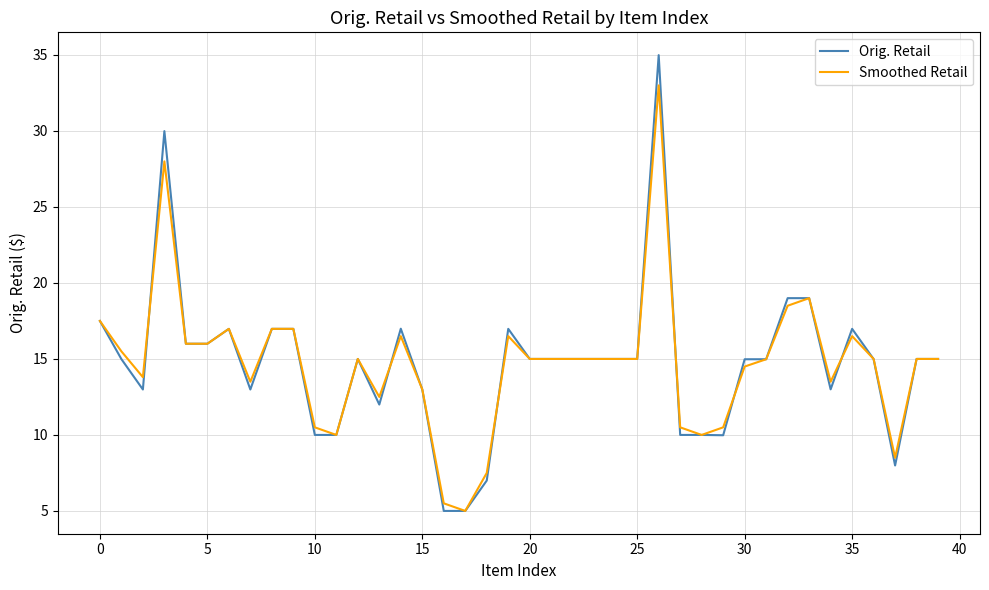

What is the maximum value shown in the chart?

35.0